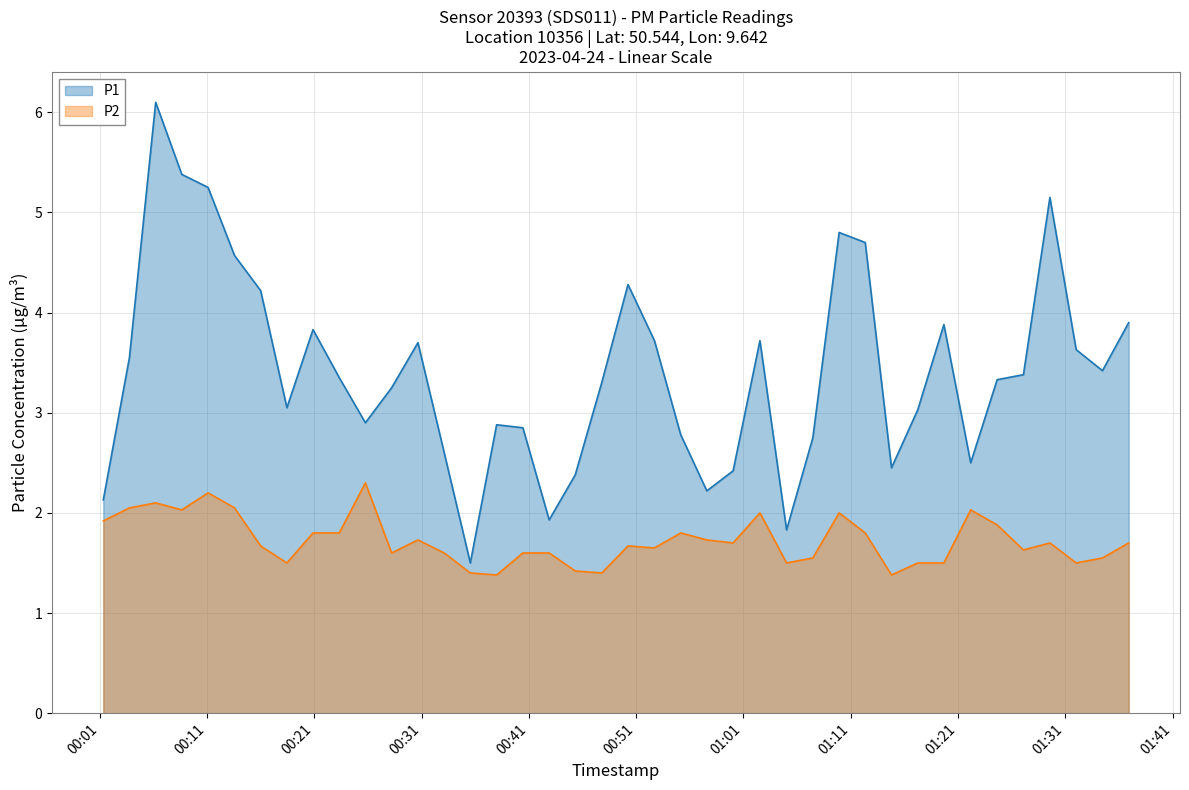

What are all the series names shown in the legend?

P1, P2